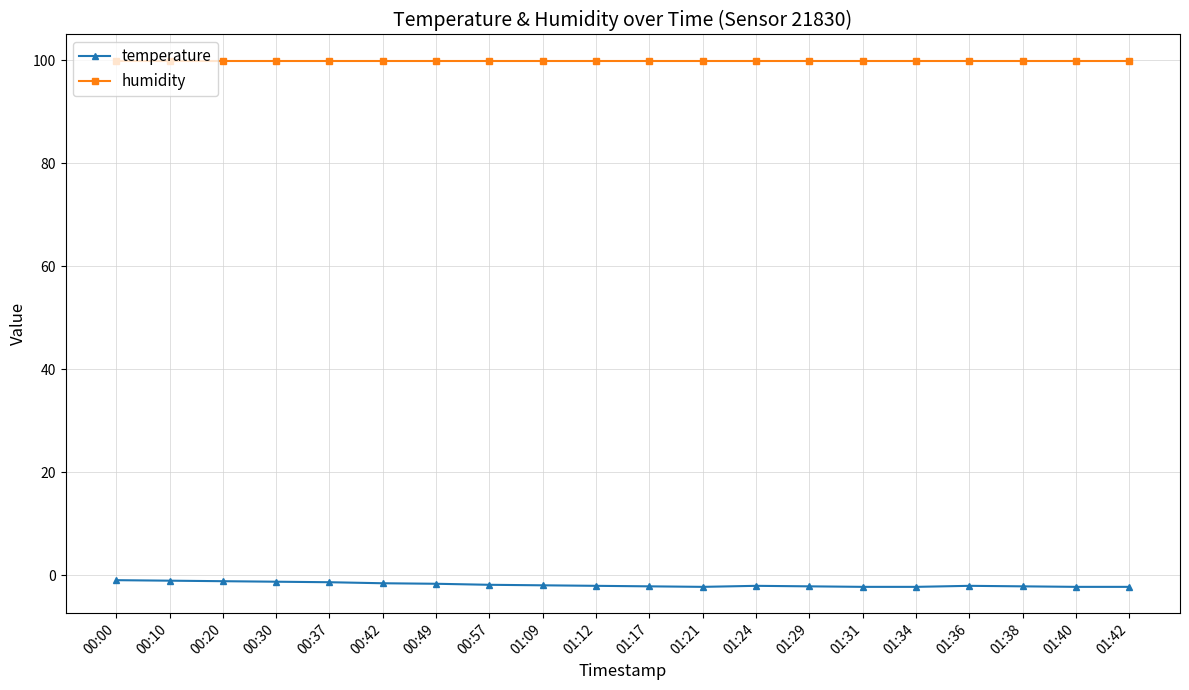

At how many categories does at least one series exceed 66?

20